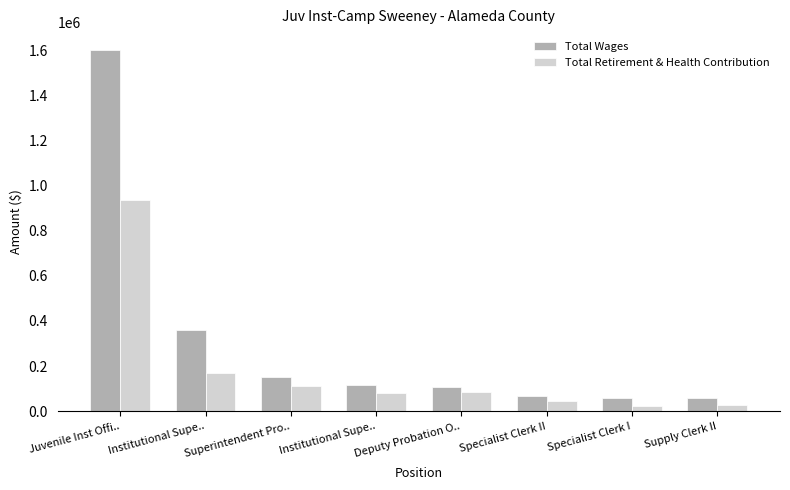

Reading left to right, extract all data points from this chart.

Total Wages: Juvenile Inst Offi..=1601181	Institutional Supe..=359523	Superintendent Pro..=151293	Institutional Supe..=116341	Deputy Probation O..=107478	Specialist Clerk II=65349	Specialist Clerk I=59463	Supply Clerk II=58939
Total Retirement & Health Contribution: Juvenile Inst Offi..=935090	Institutional Supe..=168427	Superintendent Pro..=109475	Institutional Supe..=81107	Deputy Probation O..=83513	Specialist Clerk II=45295	Specialist Clerk I=23296	Supply Clerk II=27551